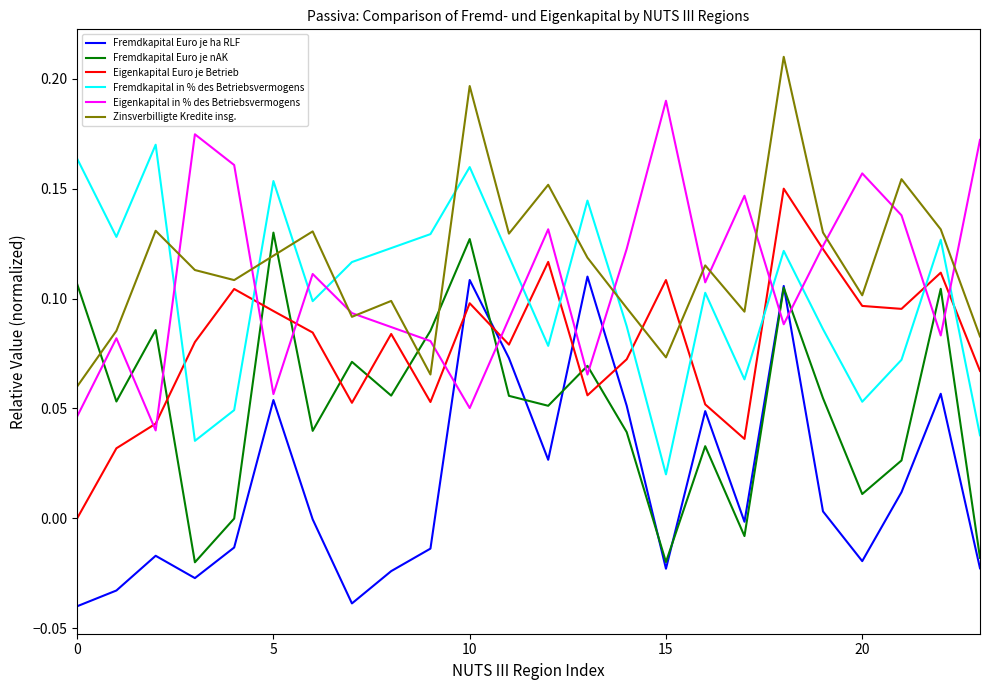

How many intersections are there between Zinsverbilligte Kredite insg. and Fremdkapital Euro je nAK?

5